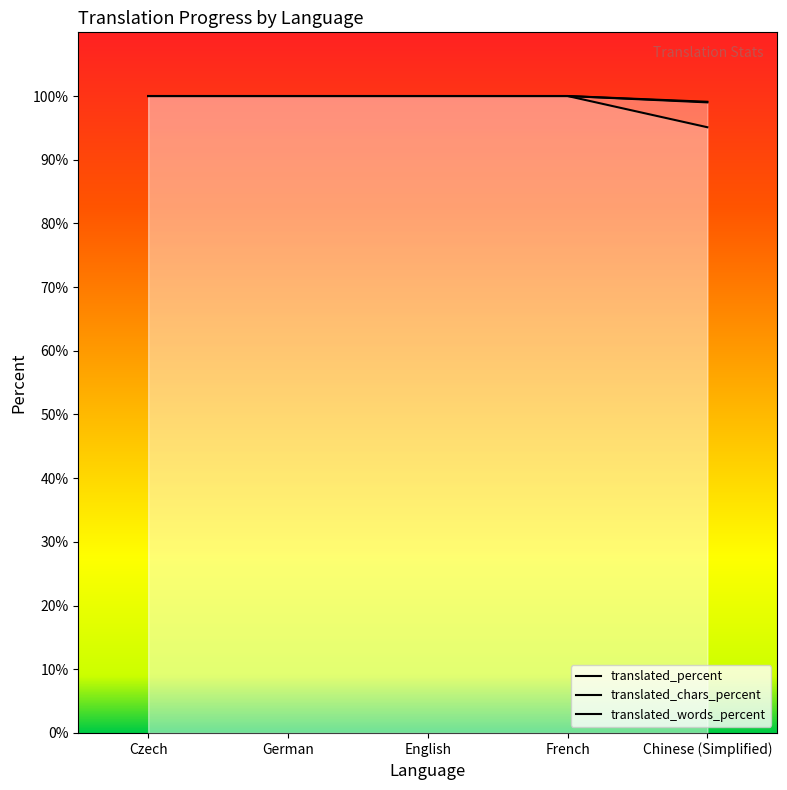

Between French and Chinese (Simplified), which series saw the biggest shift?

translated